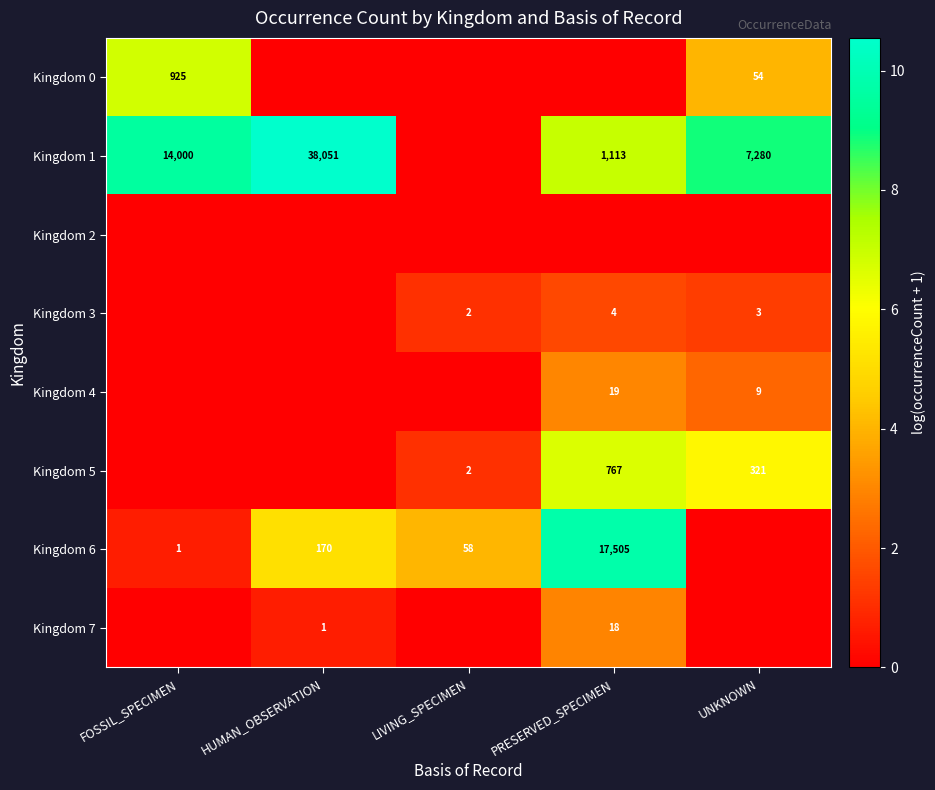

How many categories are shown in the chart?

5